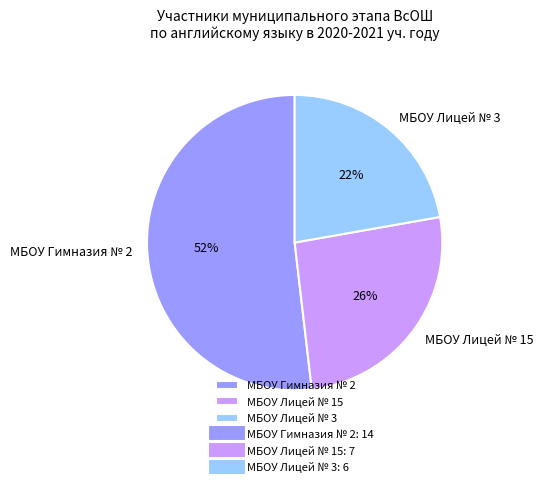

Which slice represents more than half of the pie?

МБОУ Гимназия № 2